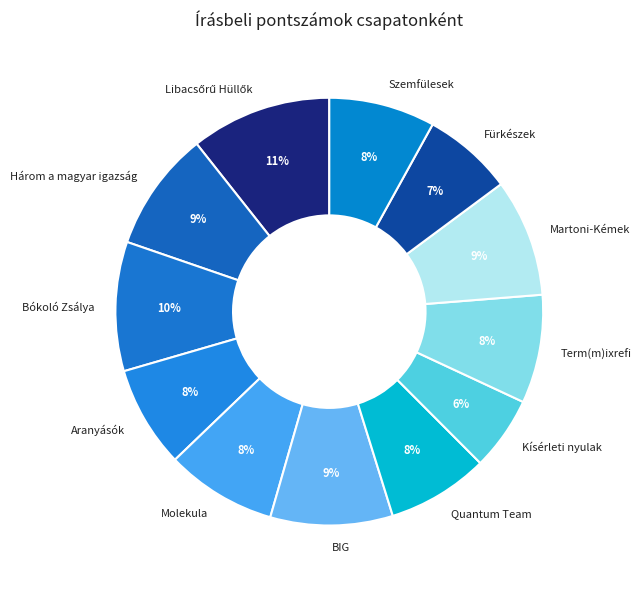

The Aranyásók slice represents 8% of the pie. True or false?

True